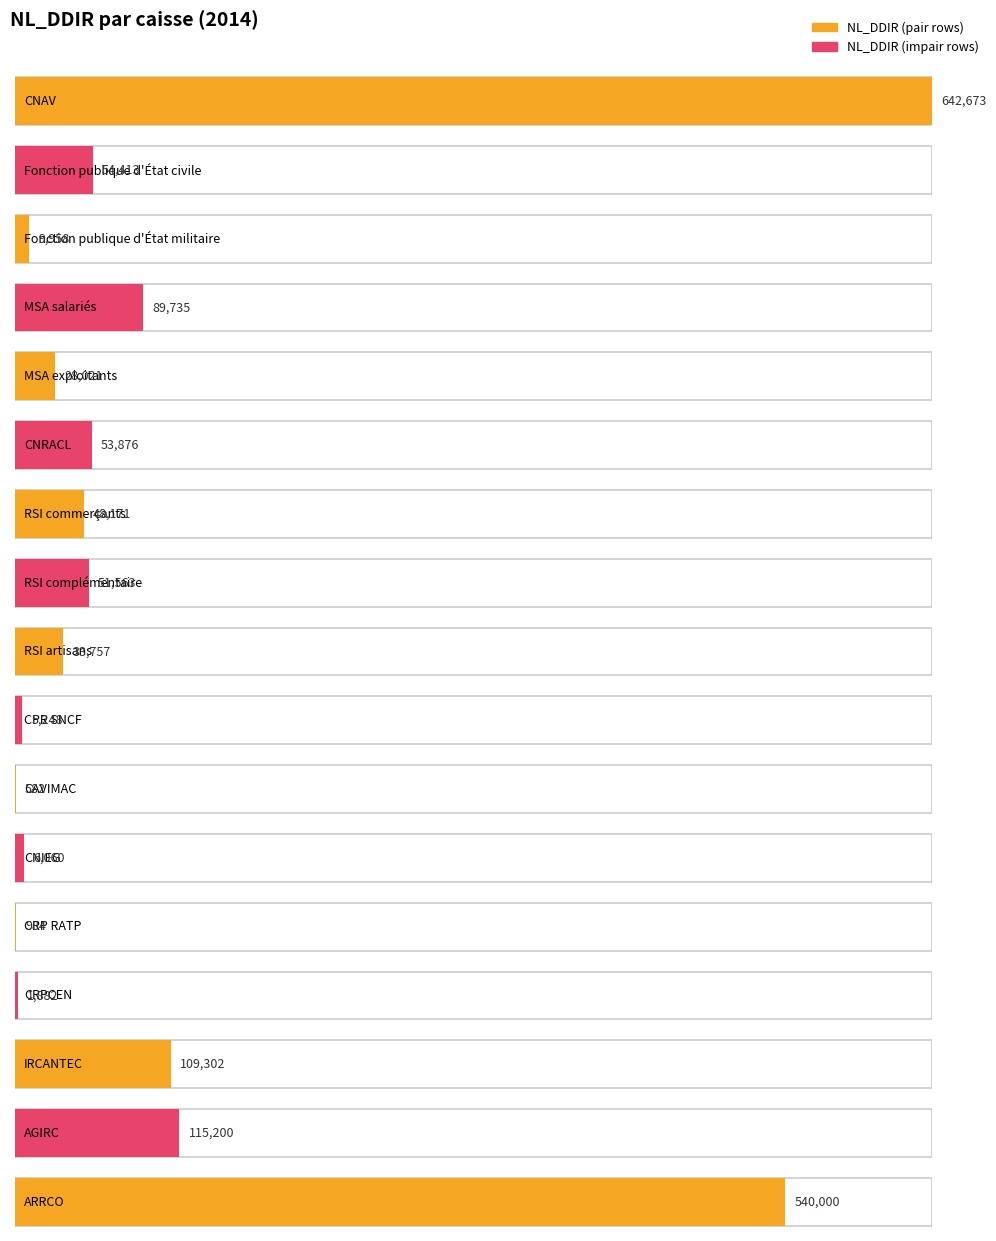

True or false: the data shows 38666.3 at MSA exploitants.

False